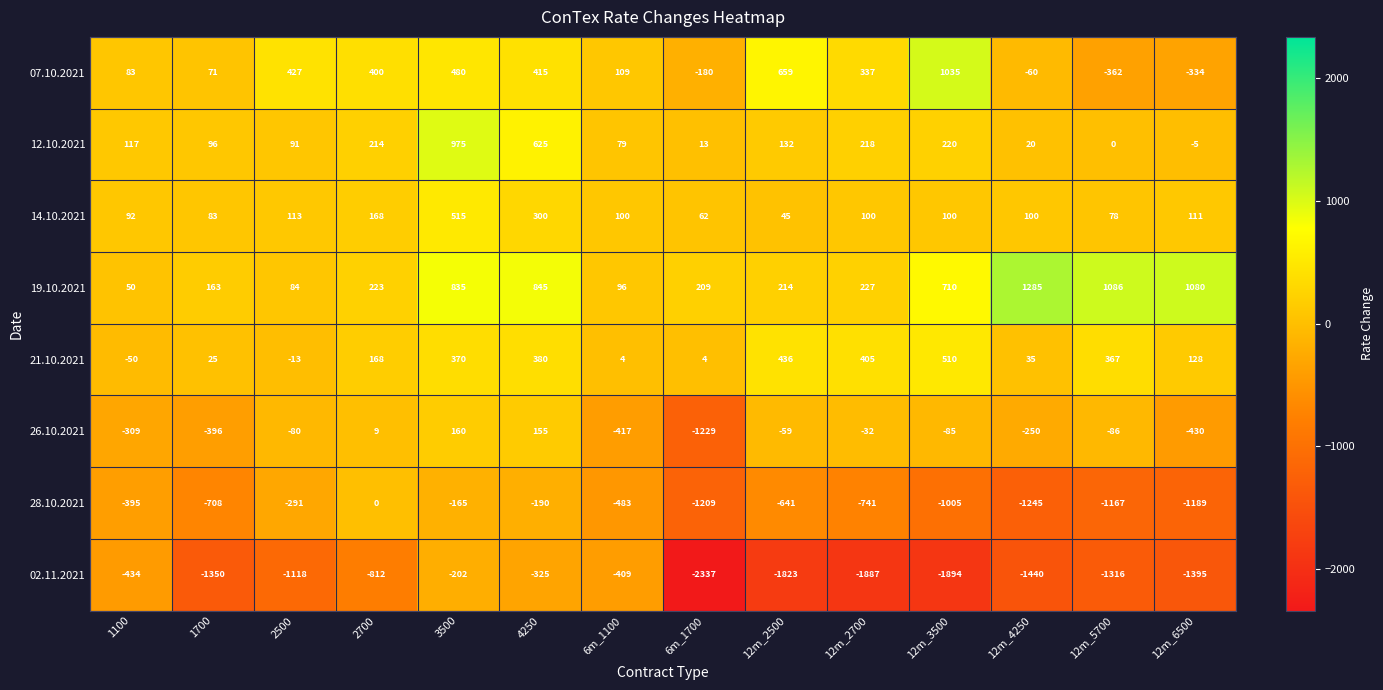

True or false: 19.10.2021 has a value of 227 at 12m_2700.

True